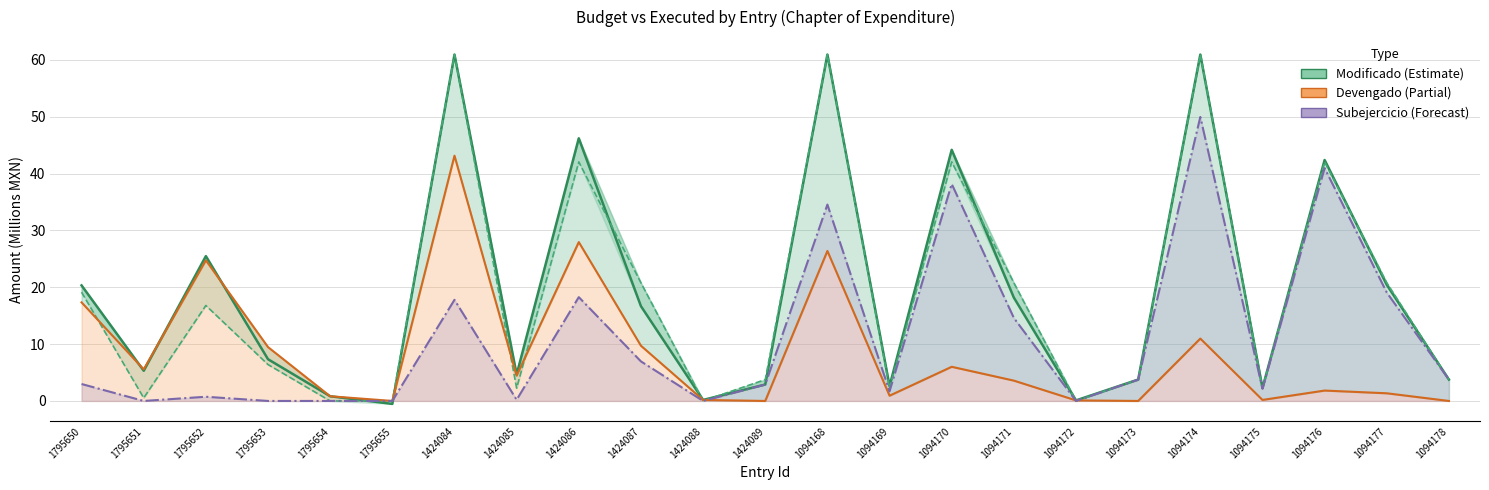

Which series has the widest spread of values?

Modificado